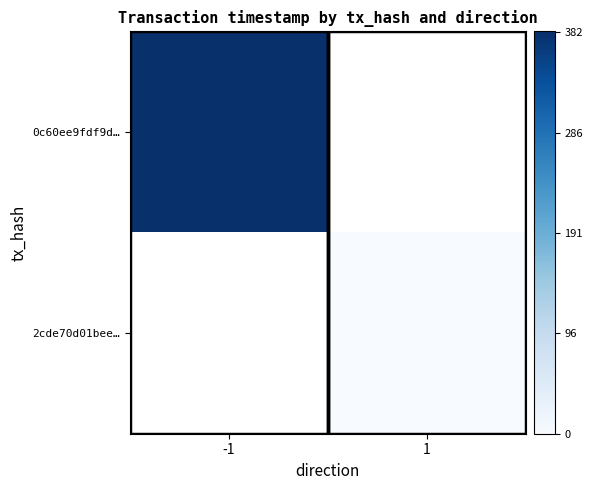

List the labels in order of 2cde70d01bee… value, largest first.

-1, 1